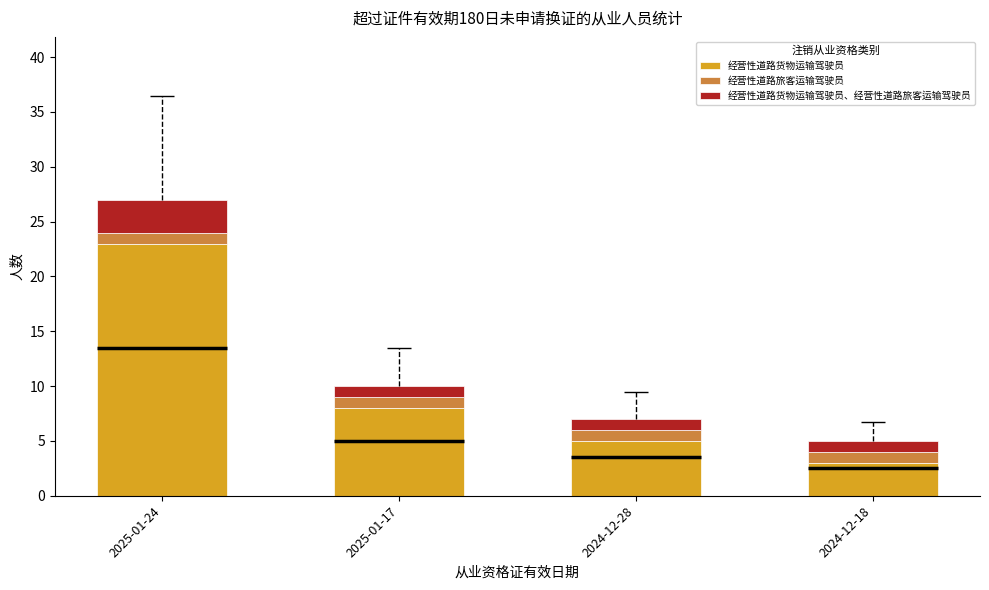

Which series has the largest range (max minus min)?

经营性道路货物运输驾驶员